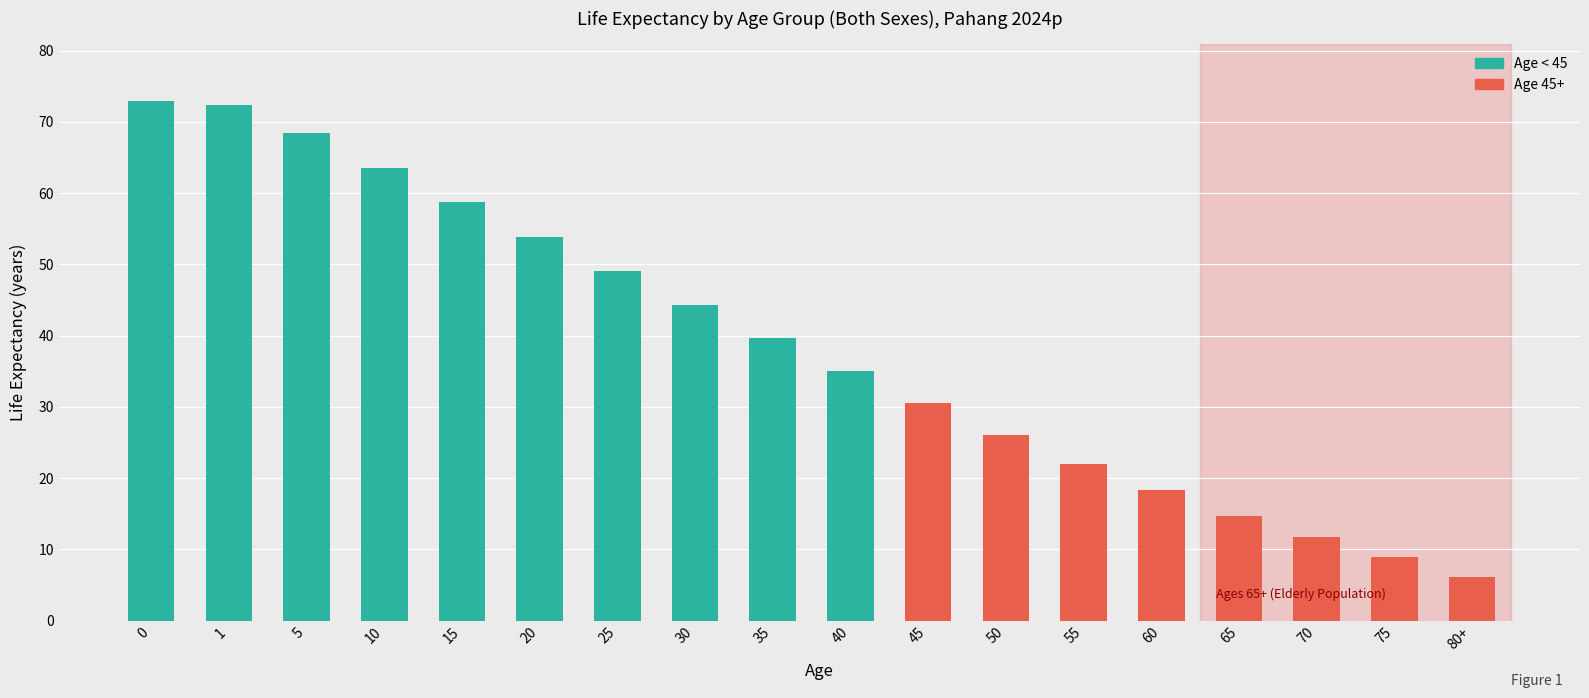

What position from the left is 0?

1